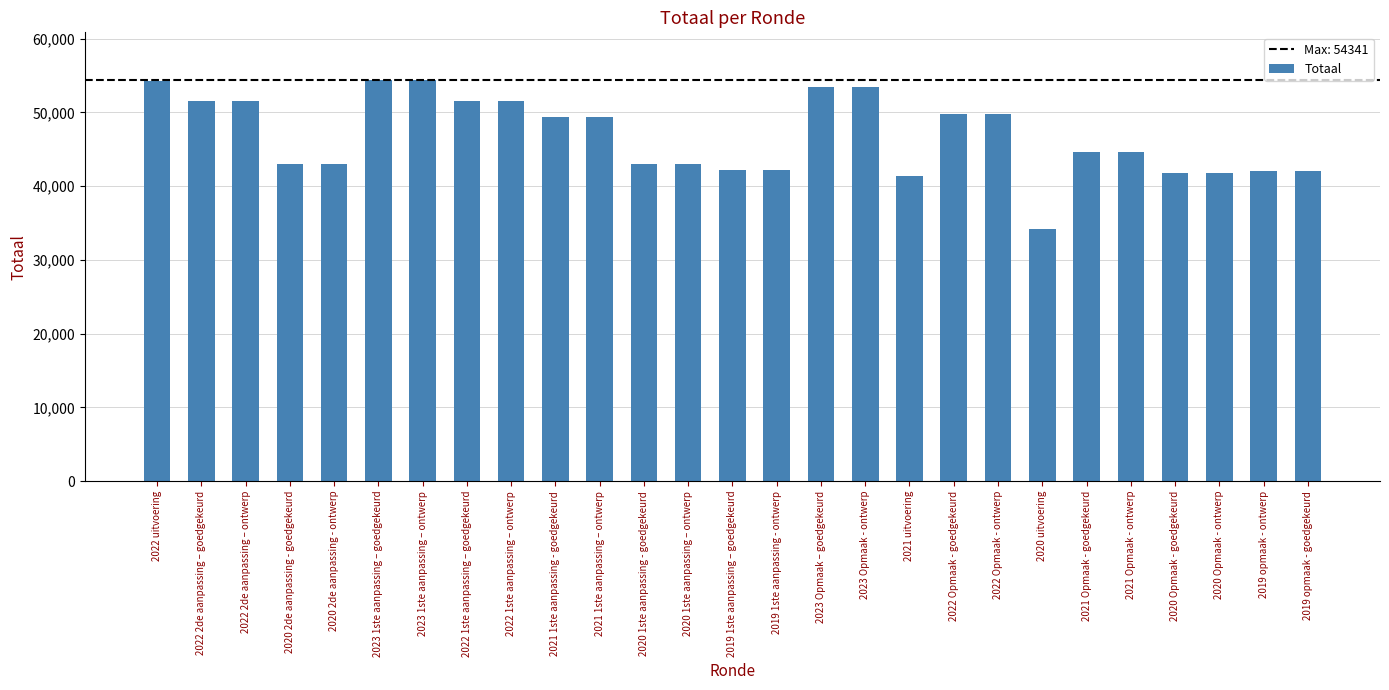

How many series are shown in this chart?

1